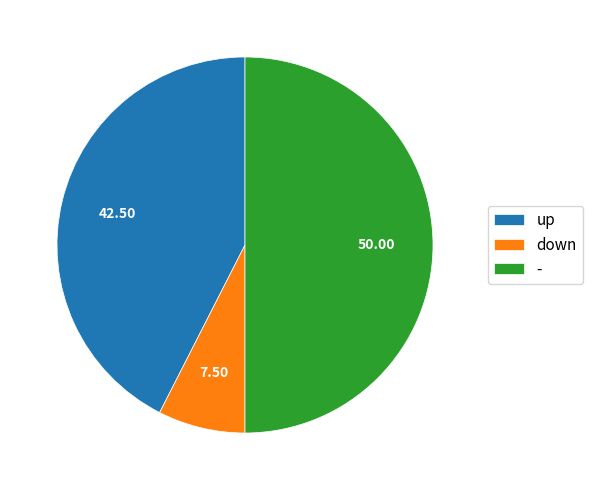

Does up account for over 50% of the chart?

No